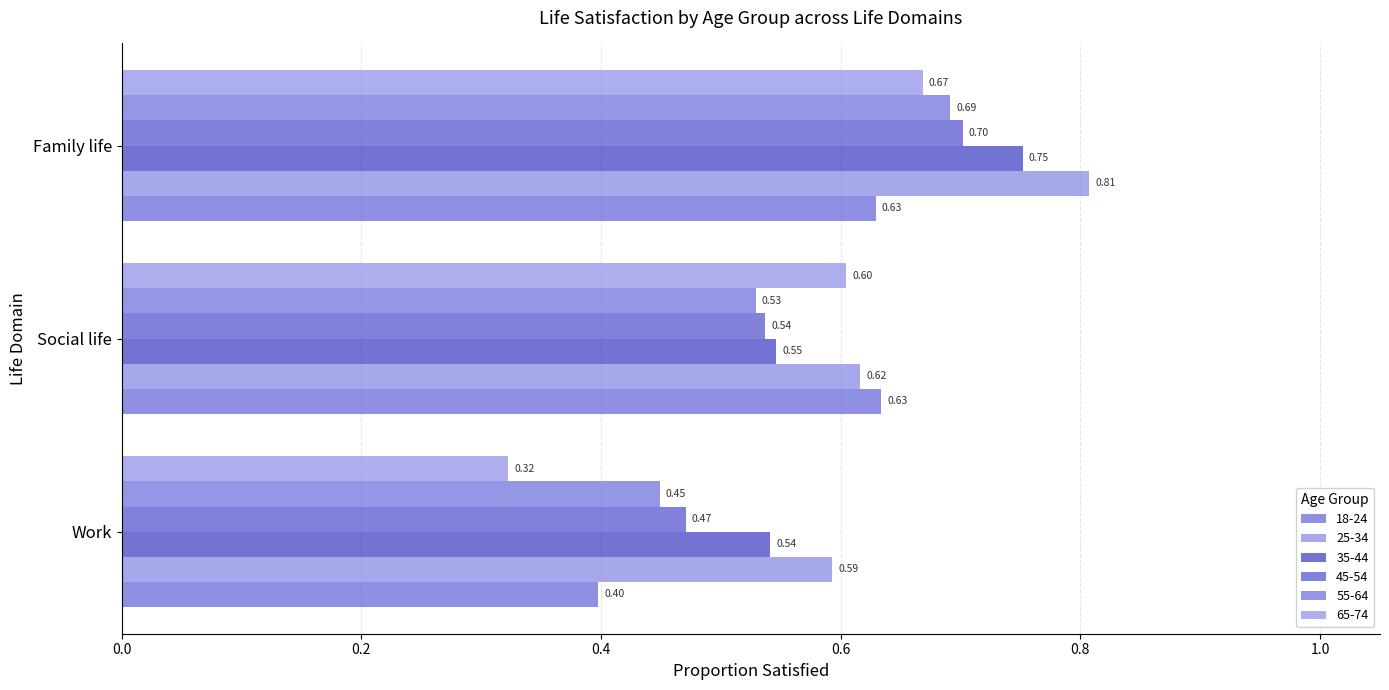

Is it true that 25-34 equals 0.6 at Work?

True